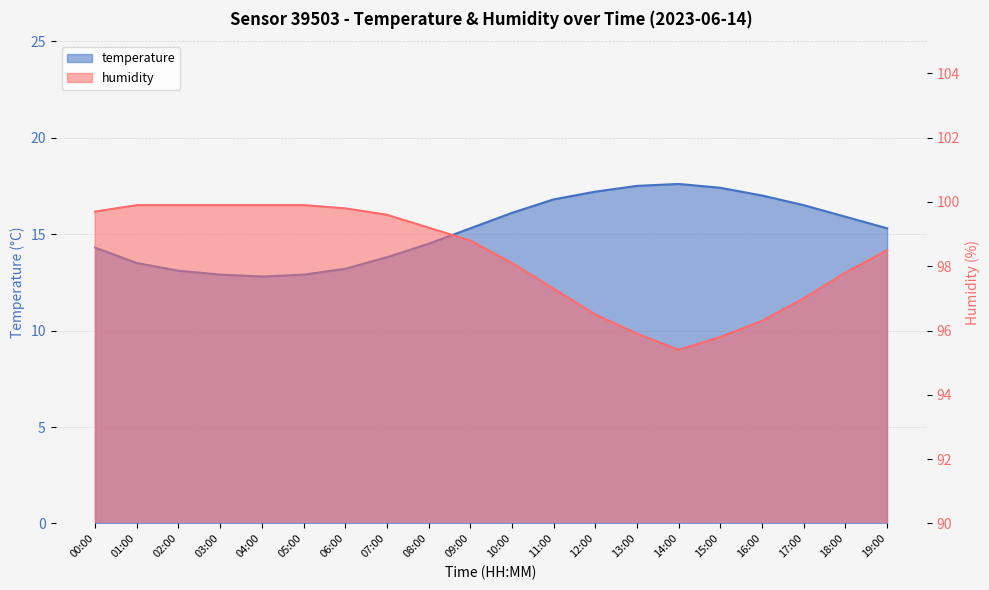

At which label does humidity first exceed 98?

00:00